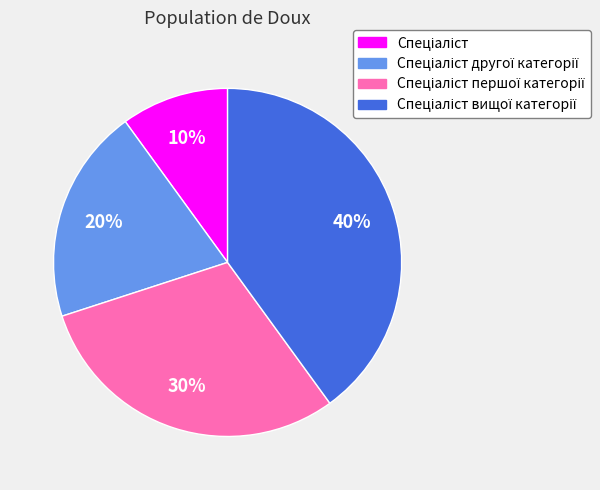

Is there any slice that represents more than half of the pie?

No